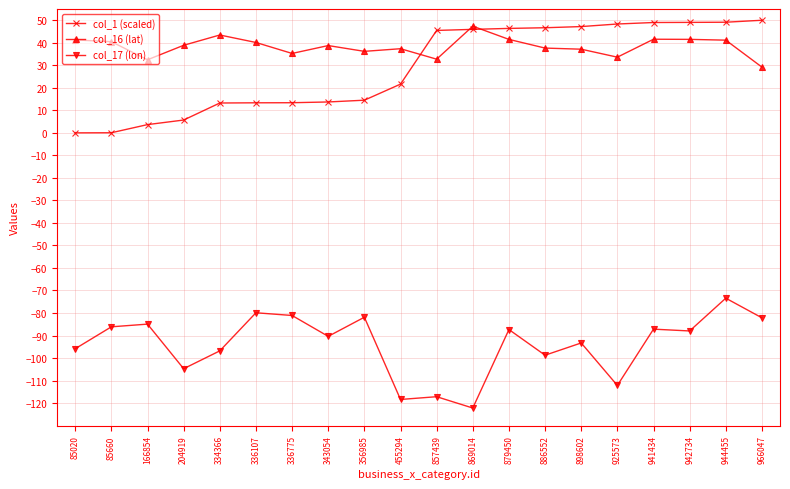

Where is the first local minimum for col_16 (lat)?

166854